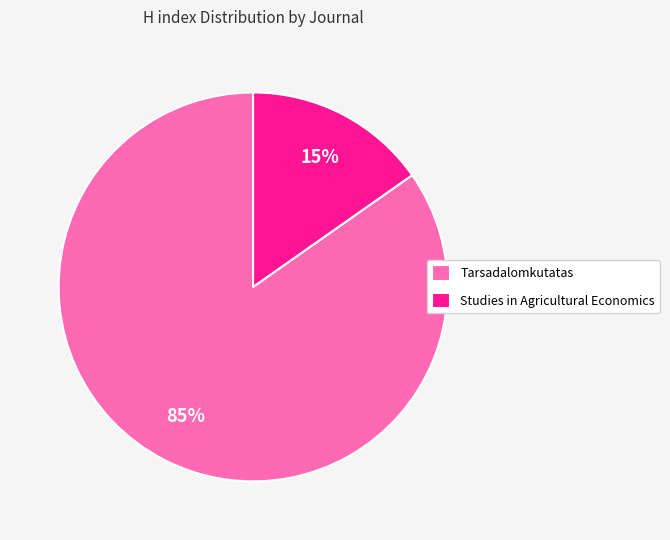

Is there any slice that represents more than half of the pie?

Yes